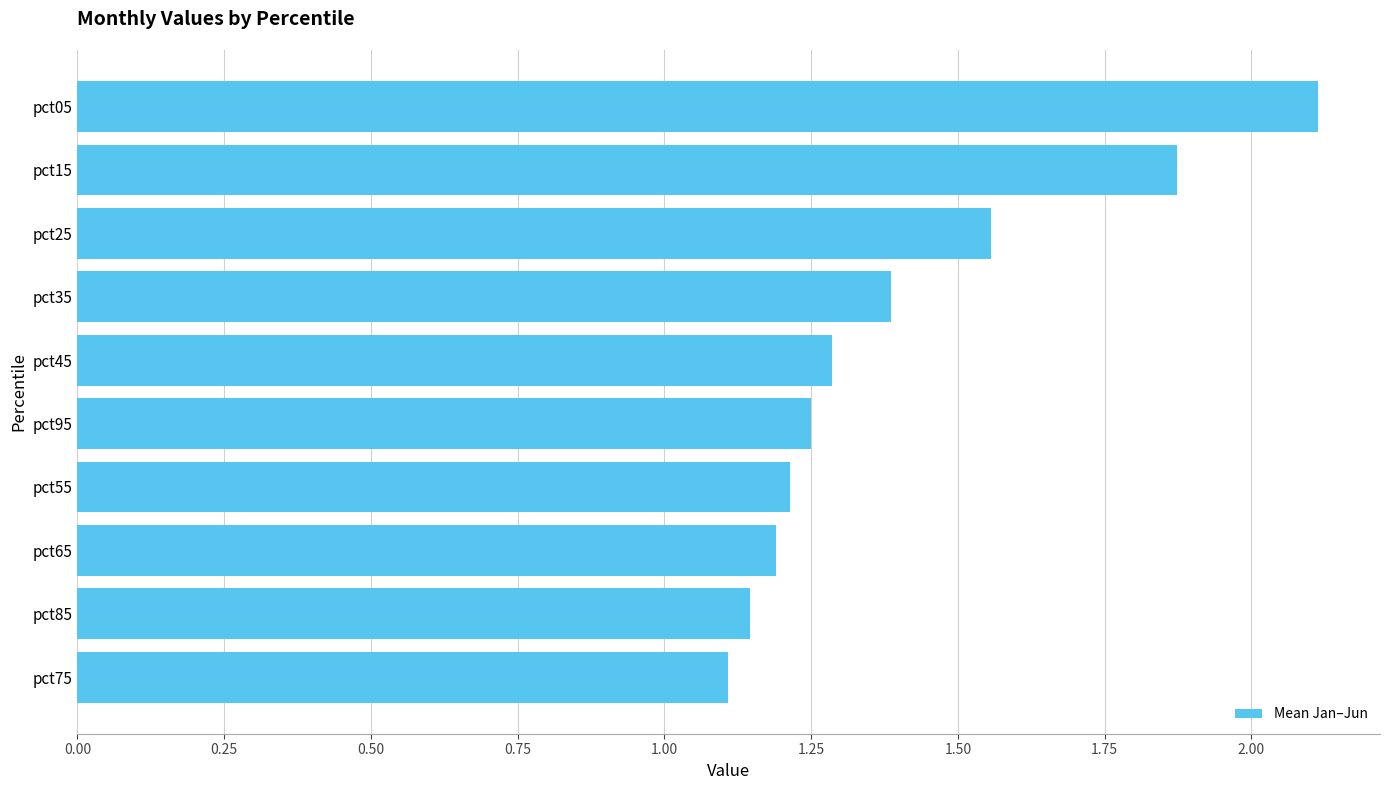

What is the sum of the values at pct05 and pct85?

3.3